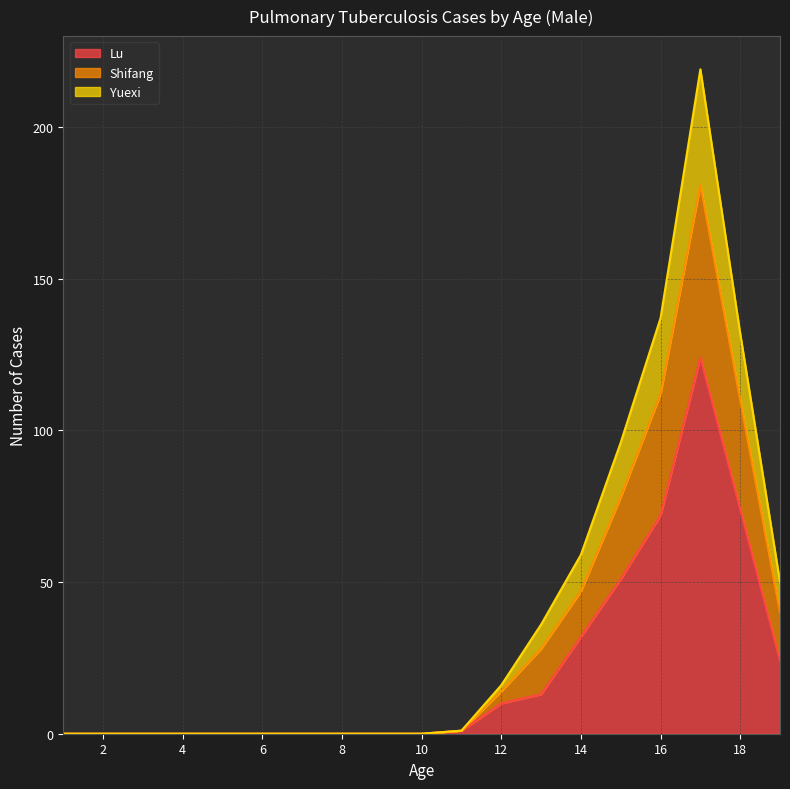

Which category has the lowest value in the Yuexi series?

1